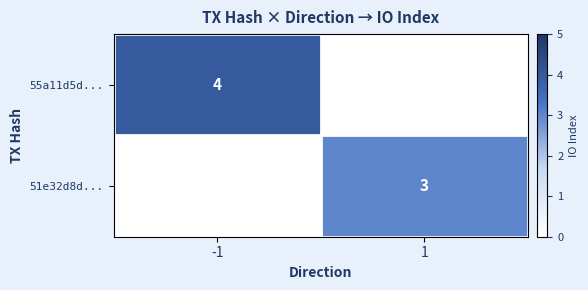

True or false: 51e32d8d... has a value of 3 at 1.

True